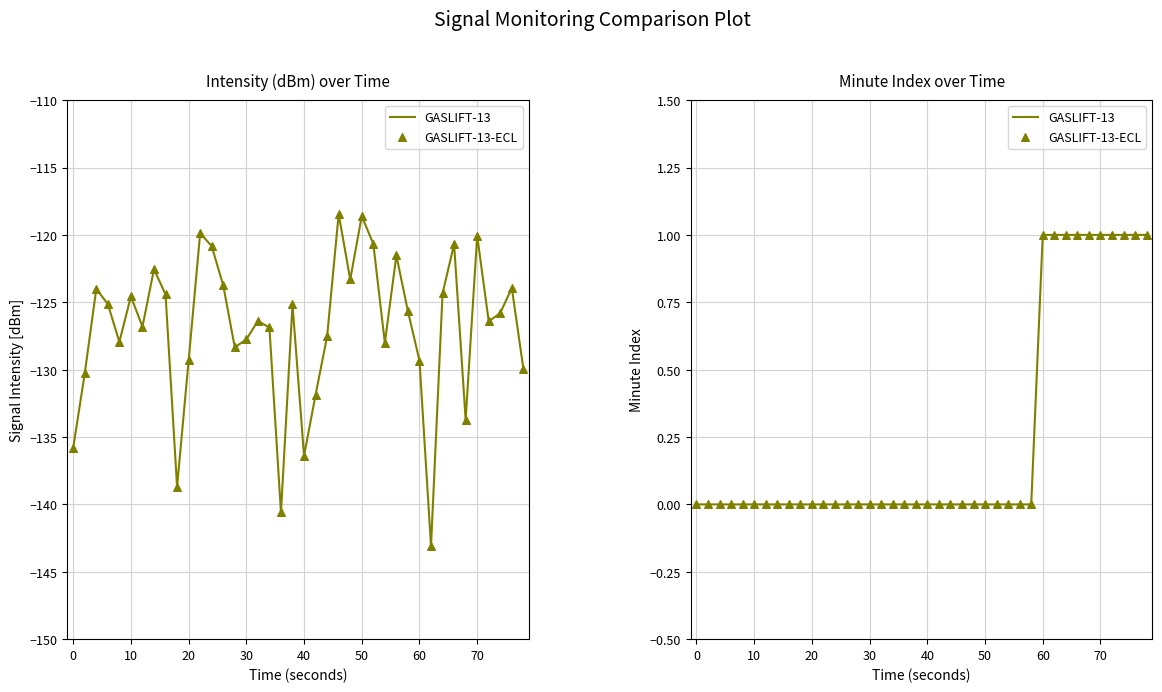

What are all the series names shown in the legend?

GASLIFT-13, GASLIFT-13-ECL